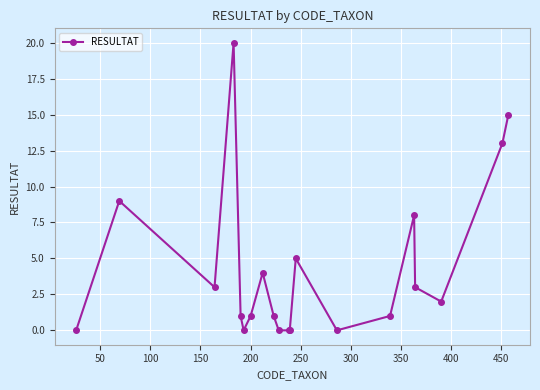

What is the value of the 7th point from the left?

1